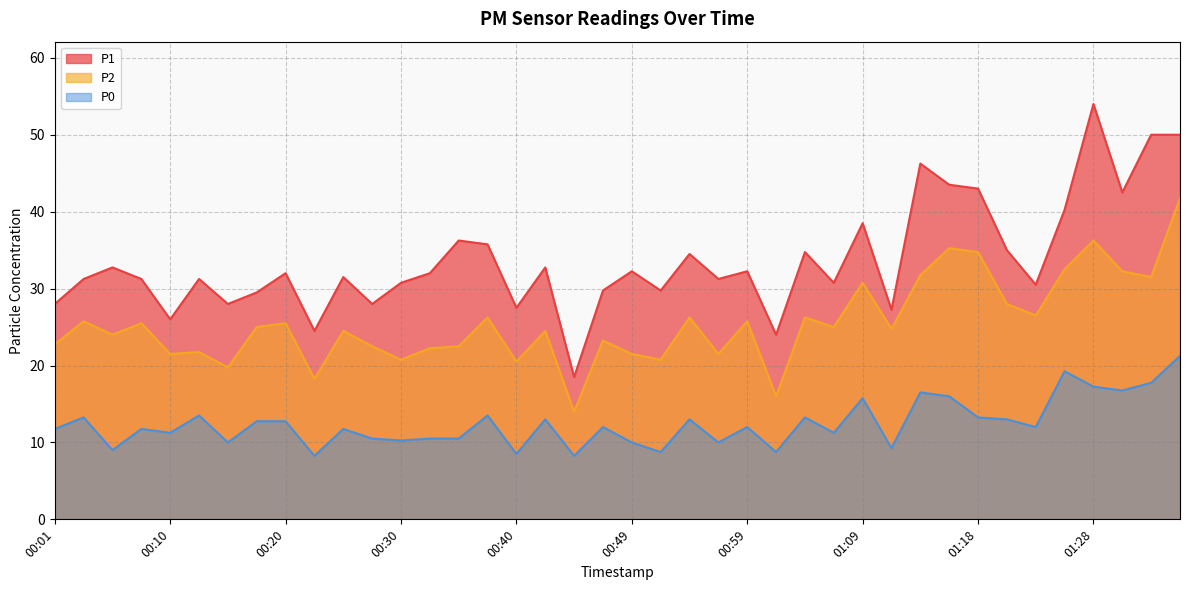

What is the maximum value for P1?

54.0